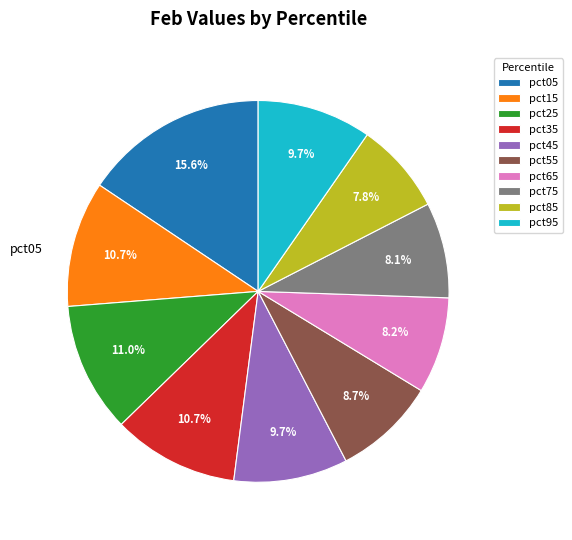

Does pct75 represent more than half of the total?

No